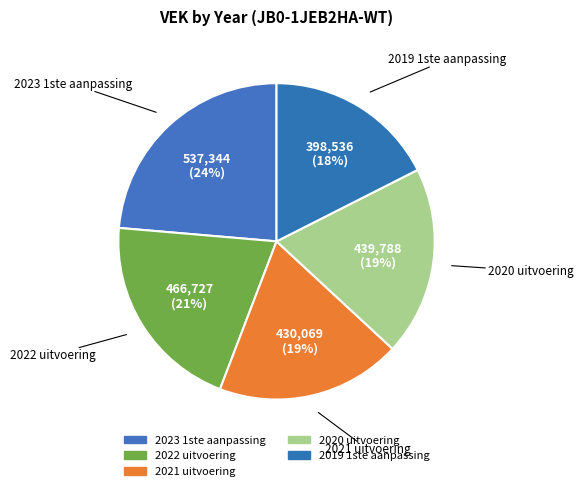

To the nearest percent, what is the average slice percentage?

20%